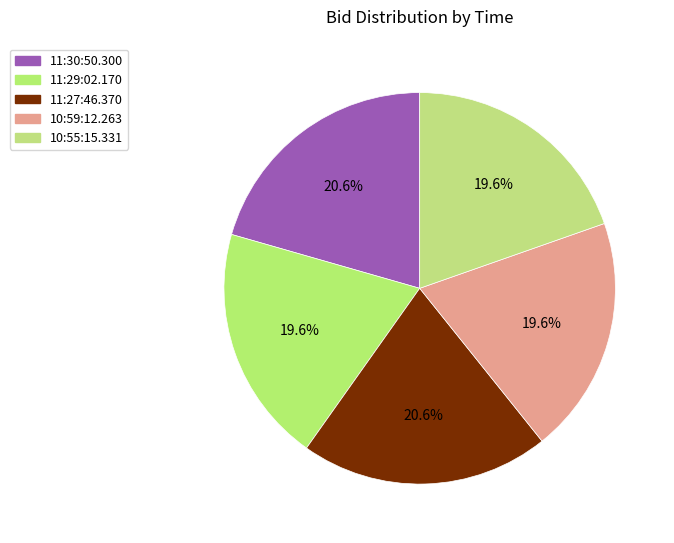

What is the smallest slice in the pie chart?

11:29:02.170